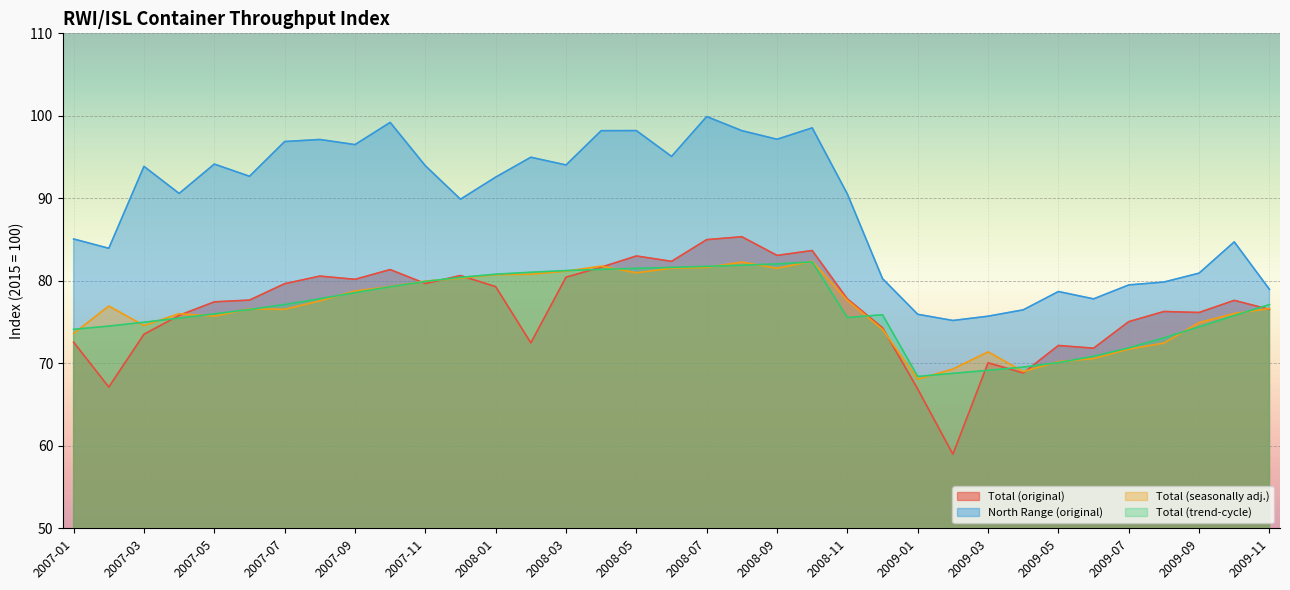

Between which two adjacent categories do Total (original) and Total (seasonally adj.) first intersect?

2007-04 and 2007-05